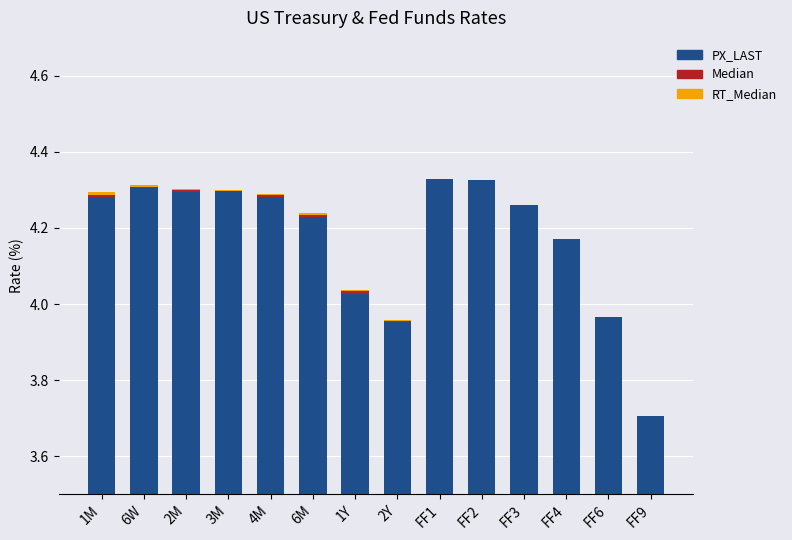

Reading left to right, list all the values displayed in this chart.

PX_LAST: 4.3	4.3	4.3	4.3	4.3	4.2	4.0	4.0	4.3	4.3	4.3	4.2	4.0	3.7
Median: 0.0	0.0	0.0	0.0	0.0	0.0	0.0	0.0	0.0	0.0	0.0	0.0	0.0	0.0
RT_Median: 0.0	0.0	0.0	0.0	0.0	0.0	0.0	0.0	0.0	0.0	0.0	0.0	0.0	0.0